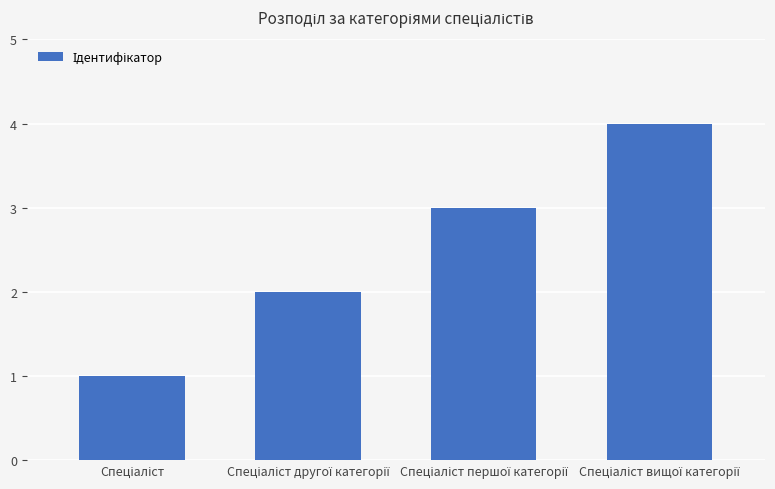

What is the difference between the maximum and minimum values?

3